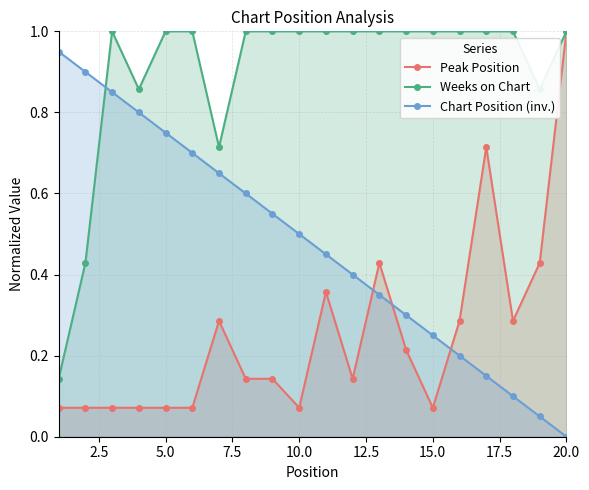

How many times do Chart Position (inv.) and Weeks on Chart cross each other?

1